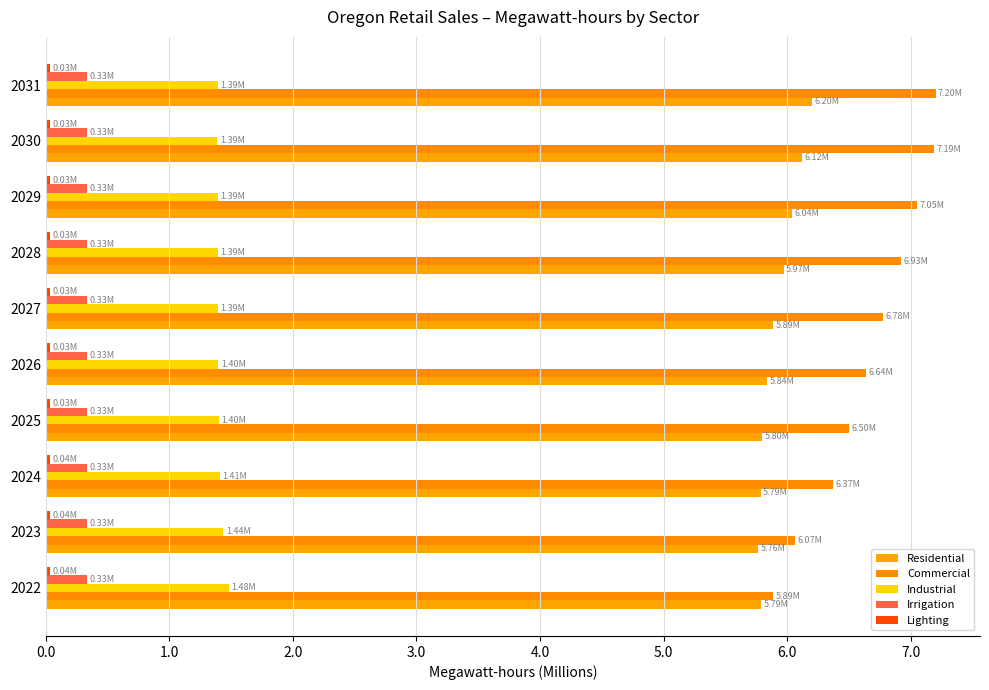

What is the sum of all Industrial values?

14.1